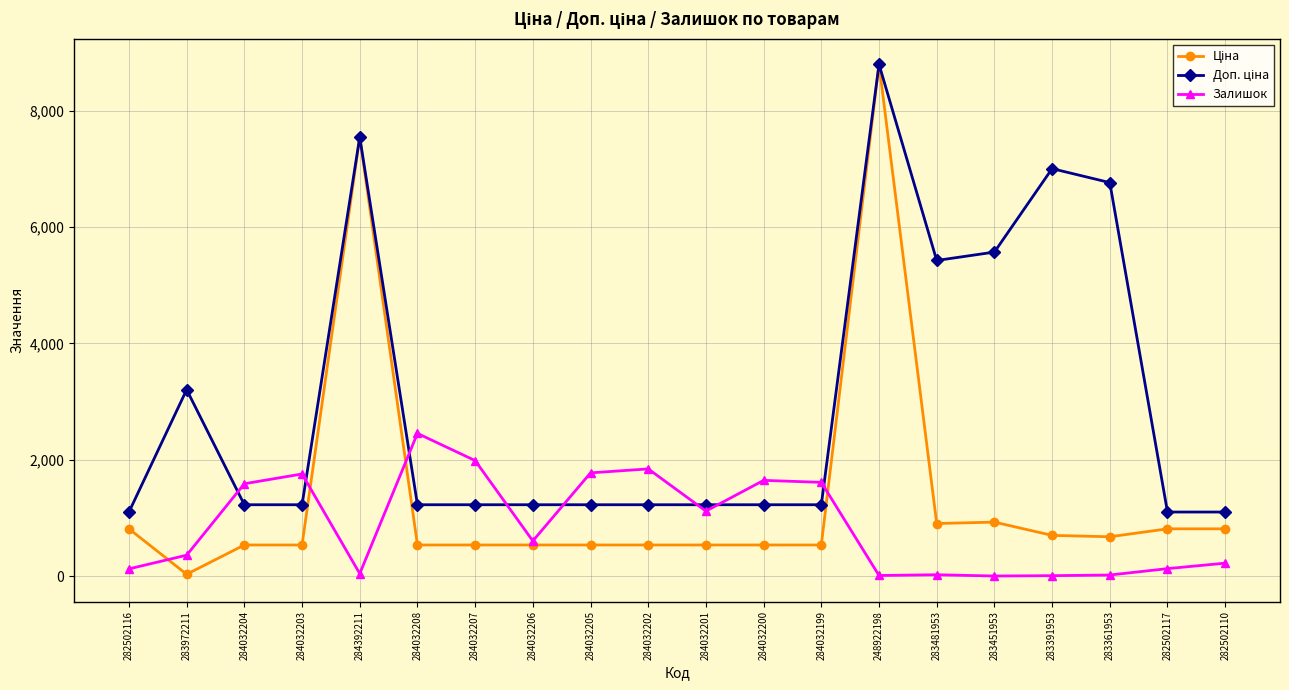

At how many categories does at least one series exceed 3757?

6